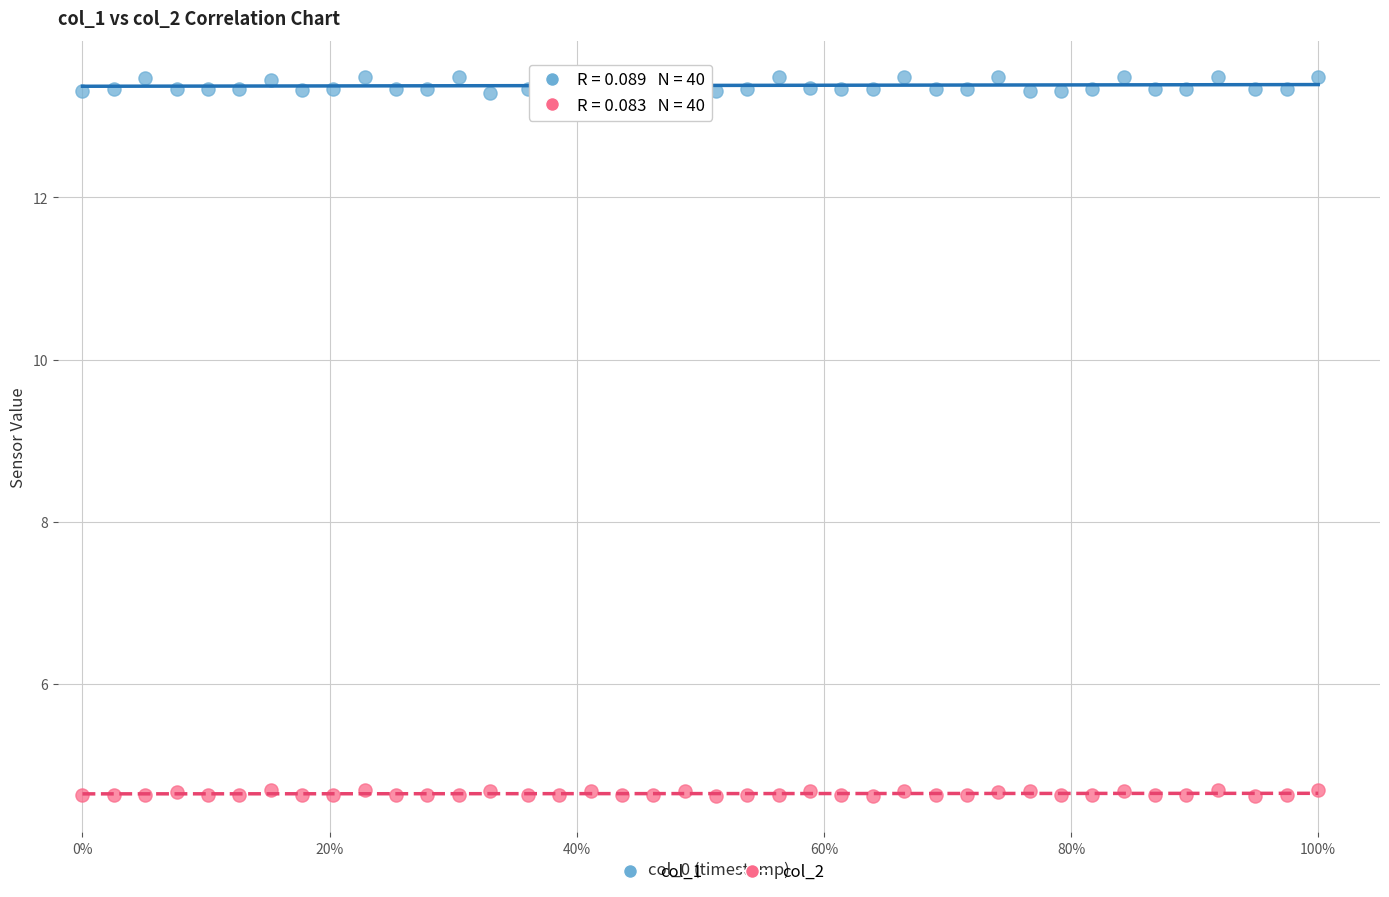

Which series reaches the maximum Y coordinate?

col_1